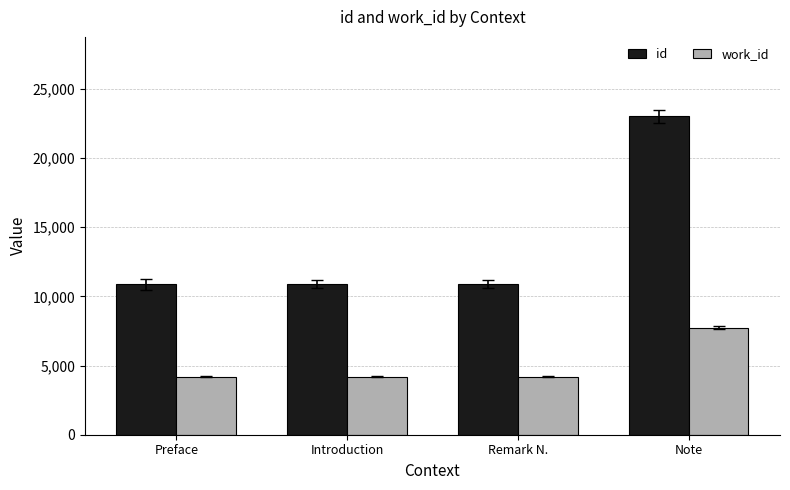

Which series has the largest total across all categories?

id